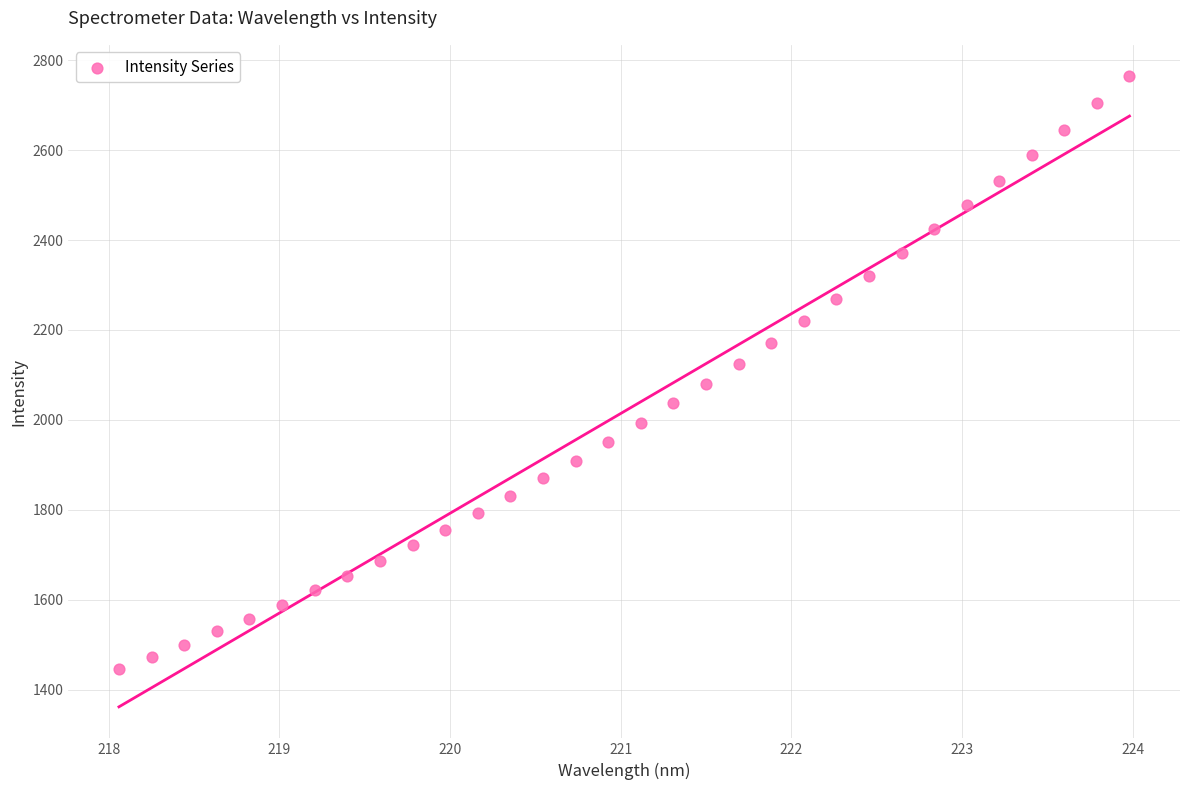

What is the range of X values (max minus min)?

5.9